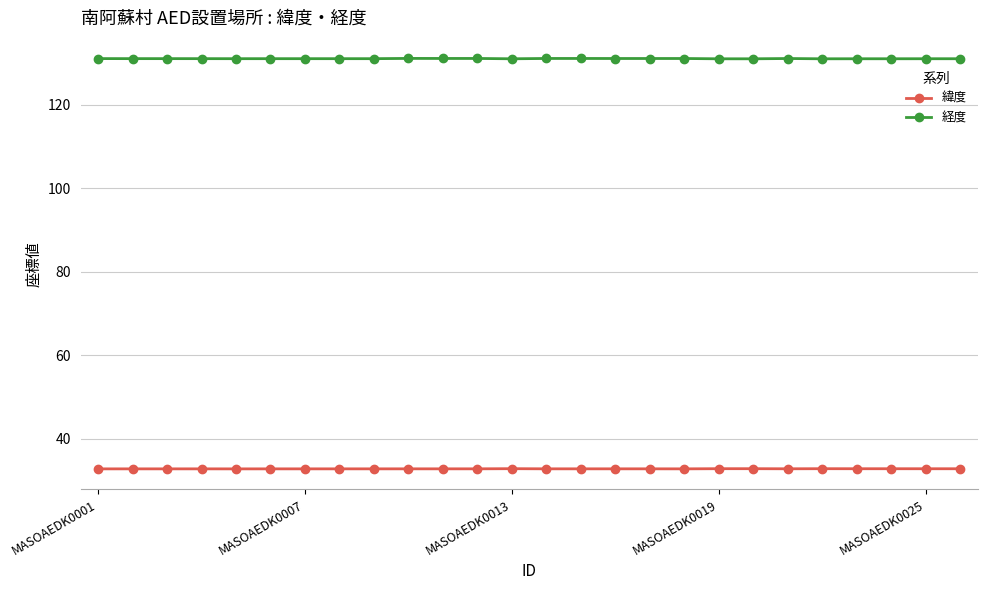

Does the chart display data point markers on the line(s)?

Yes